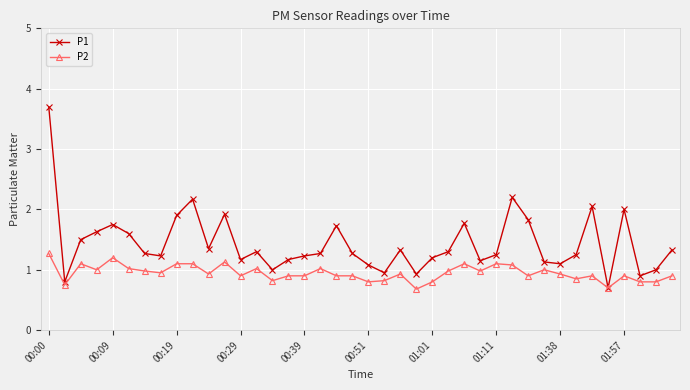

True or false: P2 has more than 1 interior local peaks.

True